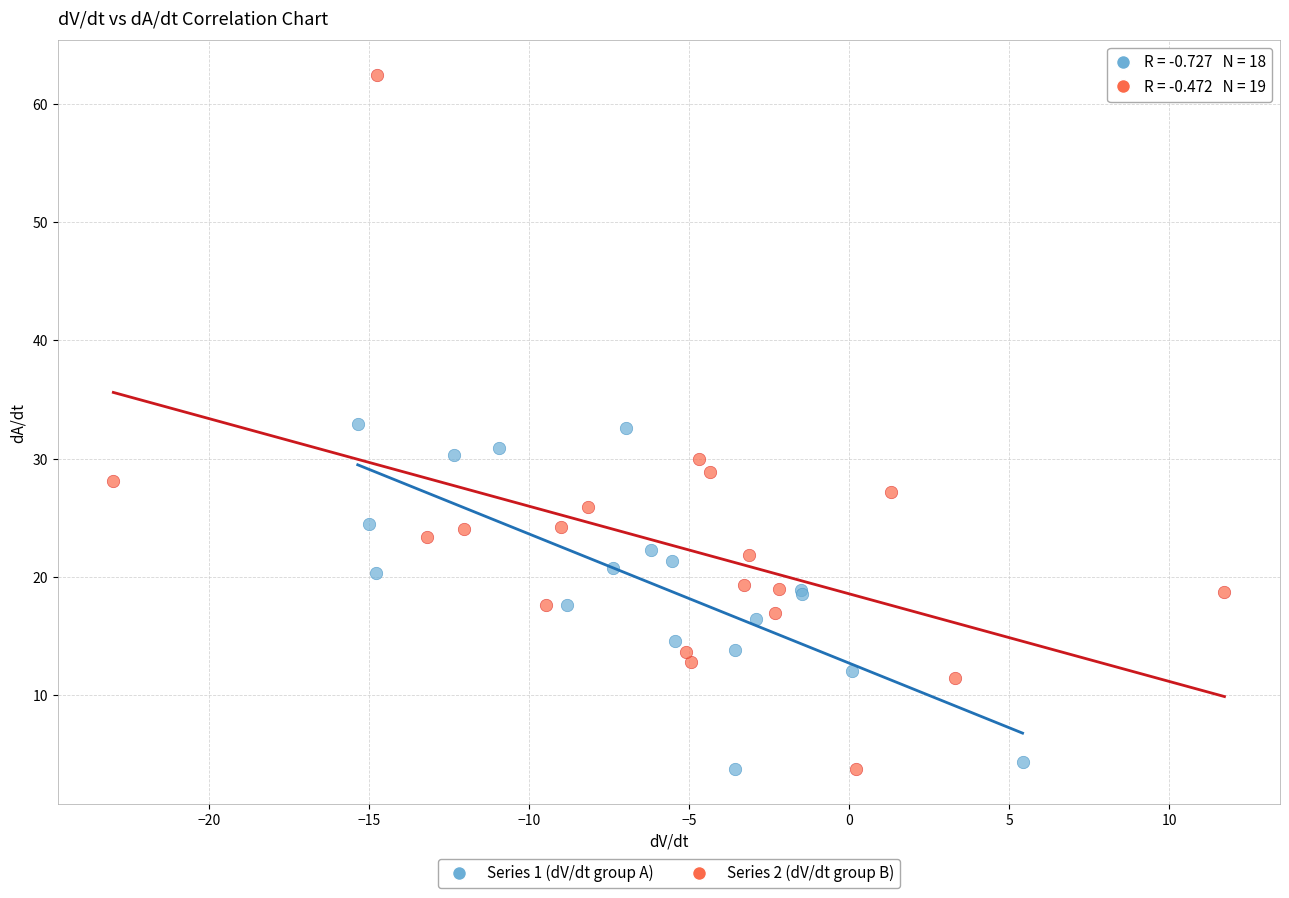

Which series has the largest Y range (max minus min)?

Series 2 (dV/dt group B)